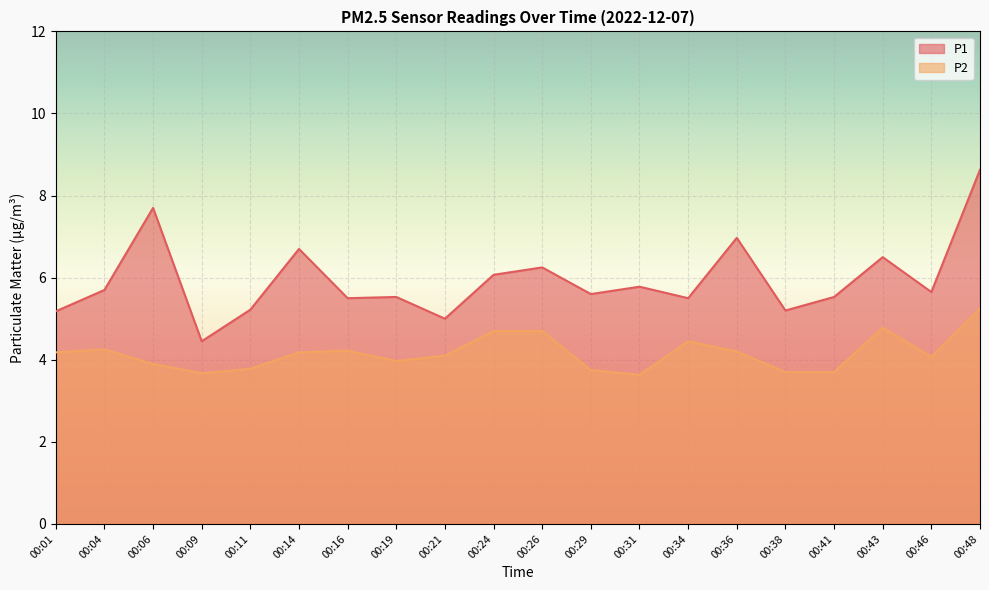

Rank the categories by P2 value from highest to lowest.

00:48, 00:43, 00:24, 00:26, 00:34, 00:04, 00:16, 00:36, 00:01, 00:14, 00:21, 00:46, 00:19, 00:06, 00:11, 00:29, 00:38, 00:41, 00:09, 00:31